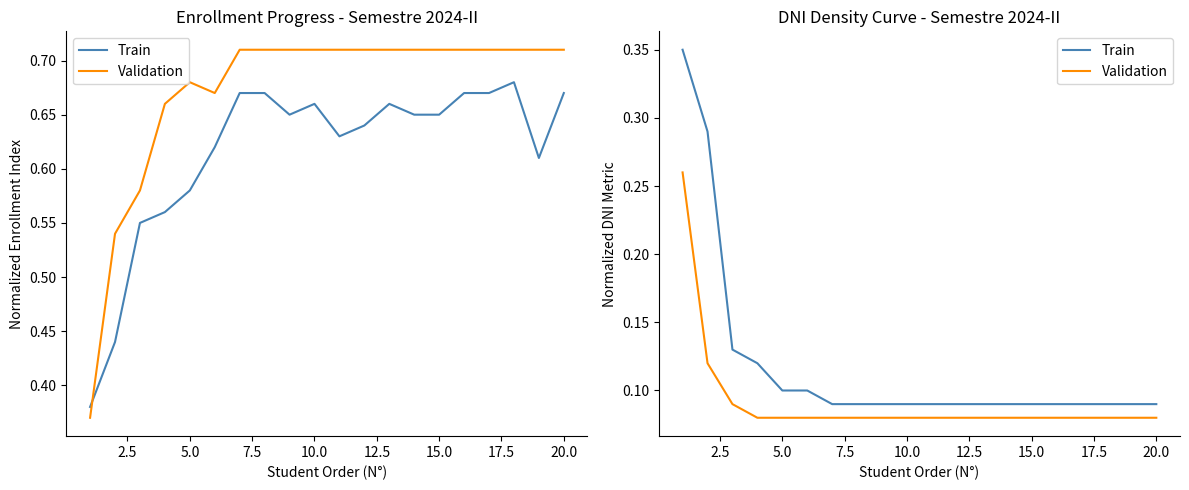

True or false: Train and Validation cross at least once.

False